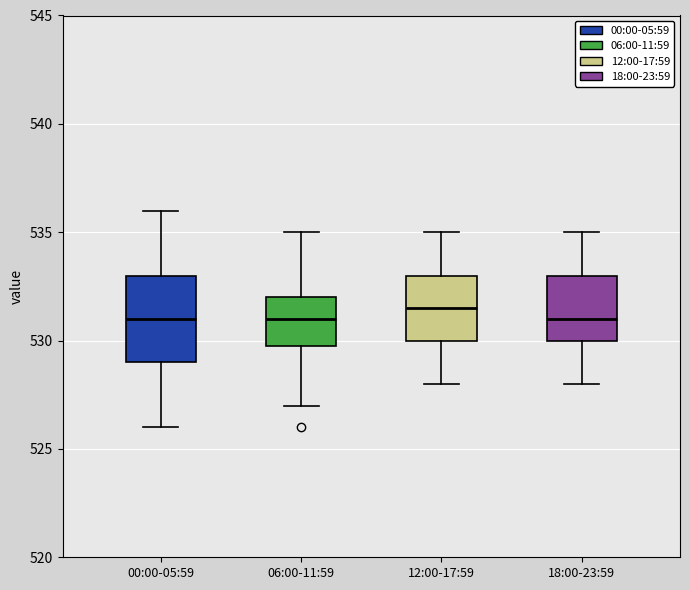

Reading left to right, read every box against the y-axis: the position of its median line, the range the box covers, and the ends of its whiskers. The values are not printed on the chart, so give them approximately, as read against the axis.

00:00-05:59: median 531.0, box 529.0 to 533.0, whiskers 526.0 to 536.0
06:00-11:59: median 531.0, box 530.0 to 532.0, whiskers 527.0 to 535.0
12:00-17:59: median 531.5, box 530.0 to 533.0, whiskers 528.0 to 535.0
18:00-23:59: median 531.0, box 530.0 to 533.0, whiskers 528.0 to 535.0